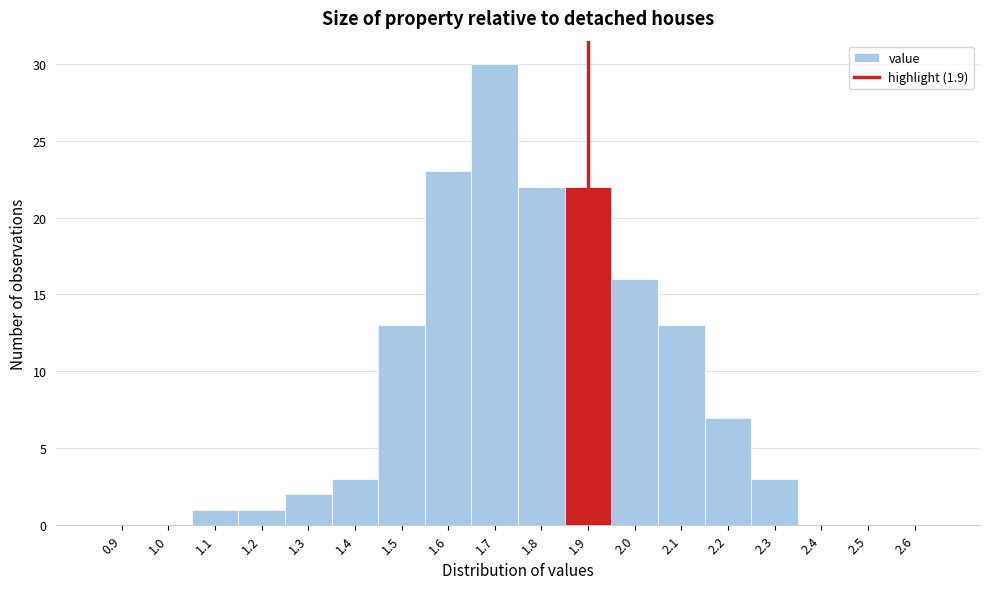

Reading left to right, transcribe this chart: for each bar, give the range it covers on the x-axis and its height. The values are not printed on the chart, so give them approximately, as read against the axis.

0.85 to 0.95: 0
0.95 to 1.05: 0
1.05 to 1.15: 1
1.15 to 1.25: 1
1.25 to 1.35: 2
1.35 to 1.45: 3
1.45 to 1.55: 13
1.55 to 1.65: 23
1.65 to 1.75: 30
1.75 to 1.85: 22
1.85 to 1.95: 22
1.95 to 2.05: 16
2.05 to 2.15: 13
2.15 to 2.25: 7
2.25 to 2.35: 3
2.35 to 2.45: 0
2.45 to 2.55: 0
2.55 to 2.65: 0